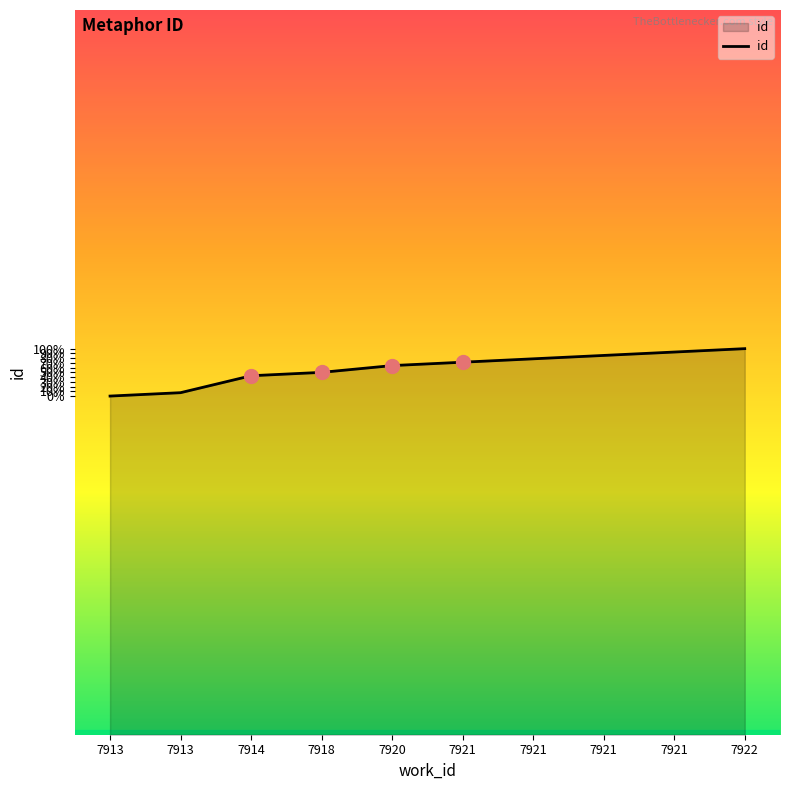

Is this an area chart (filled region under the line)?

Yes